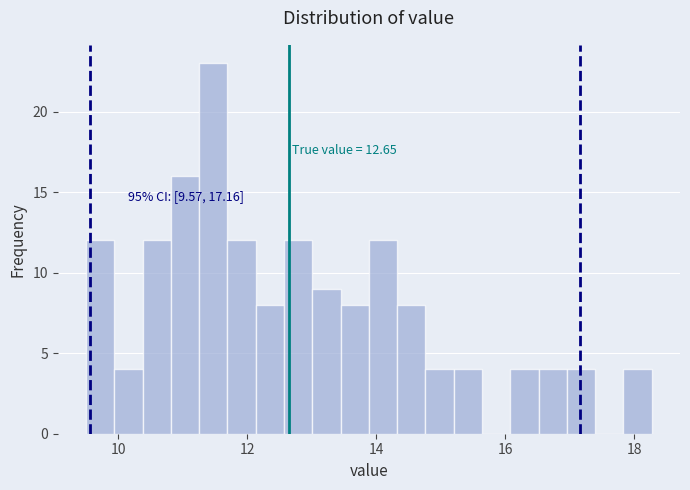

Around what value on the x-axis is the tallest bar? Give the approximate position of its centre, as read against the axis.

11.4